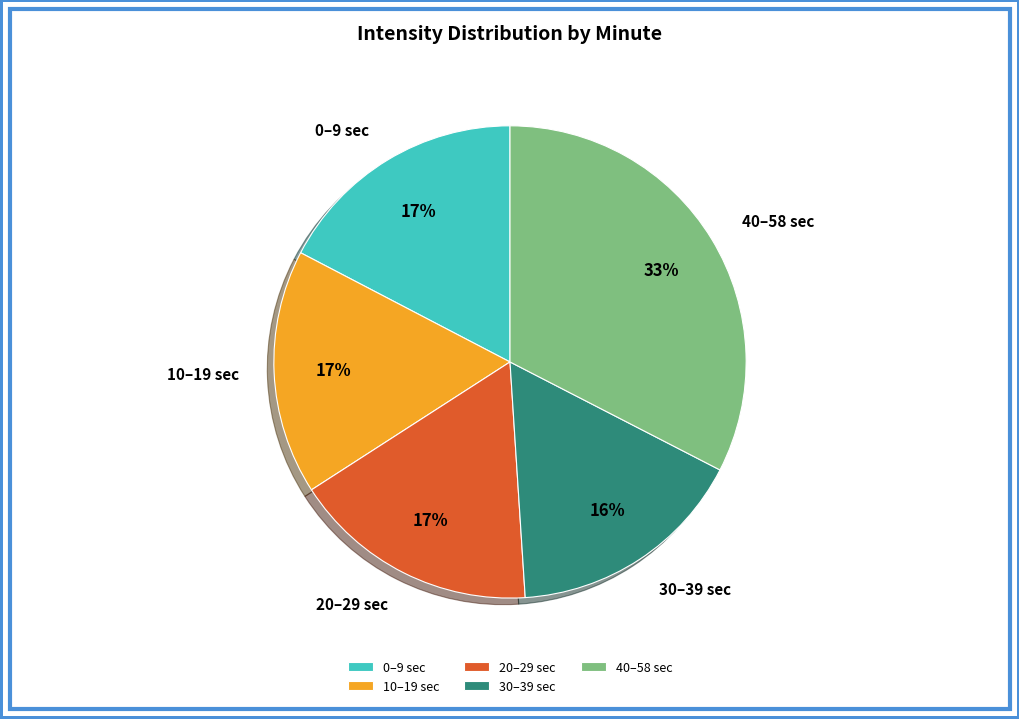

Is there a majority slice in this chart?

No